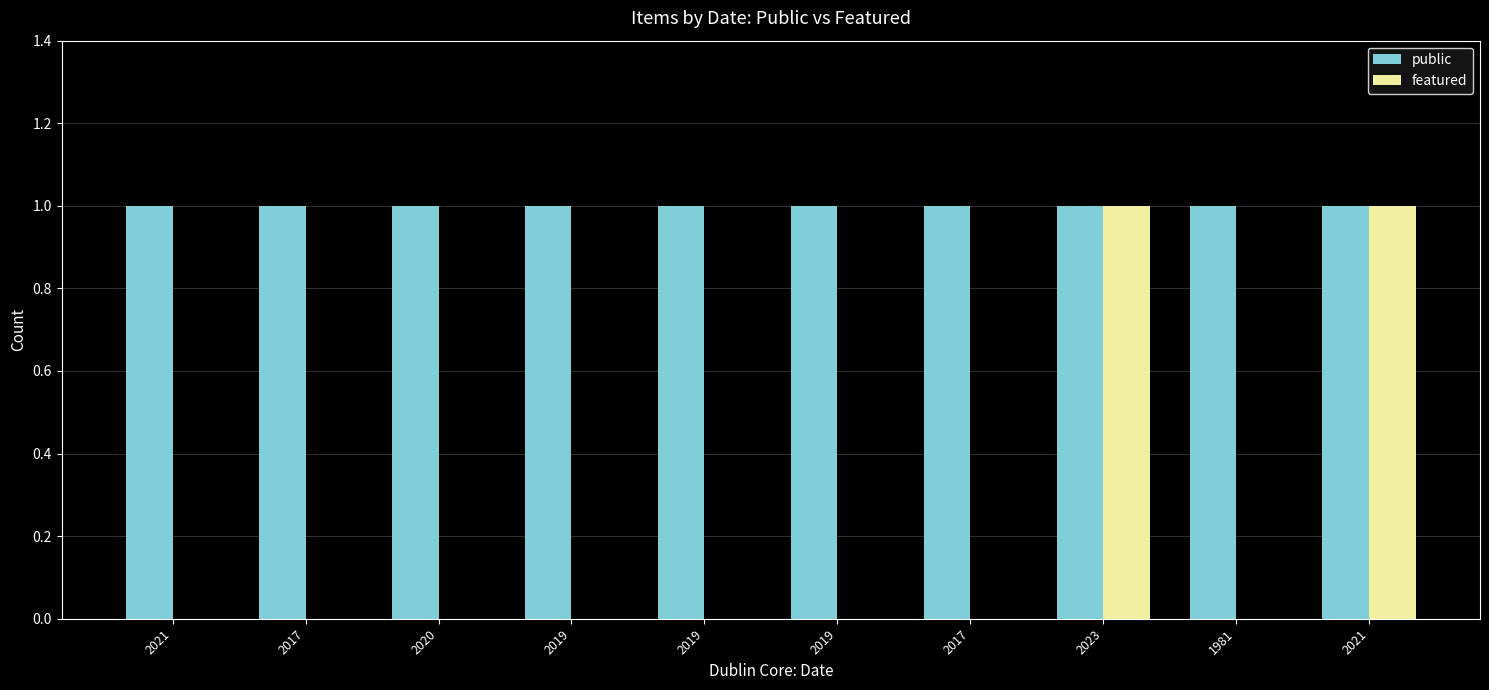

How many groups of bars are there?

10